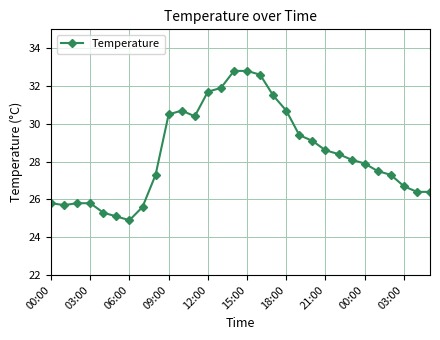

True or false: the data has more than 0 interior local peaks.

True